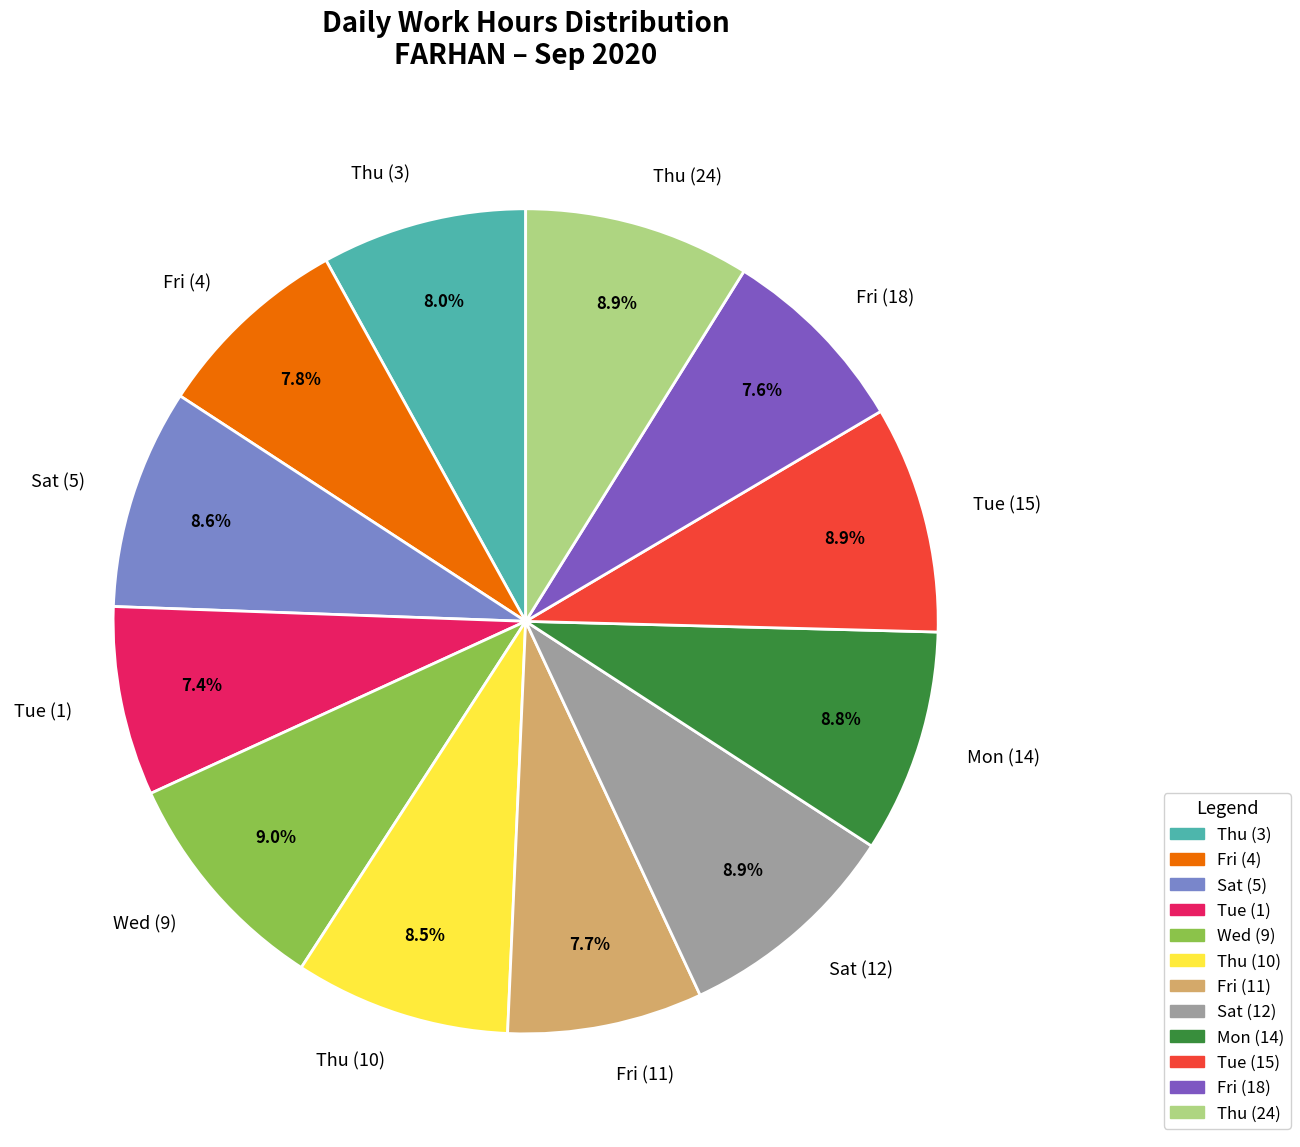

To the nearest percent, what is the combined percentage of Fri (18) and Fri (11)?

15%